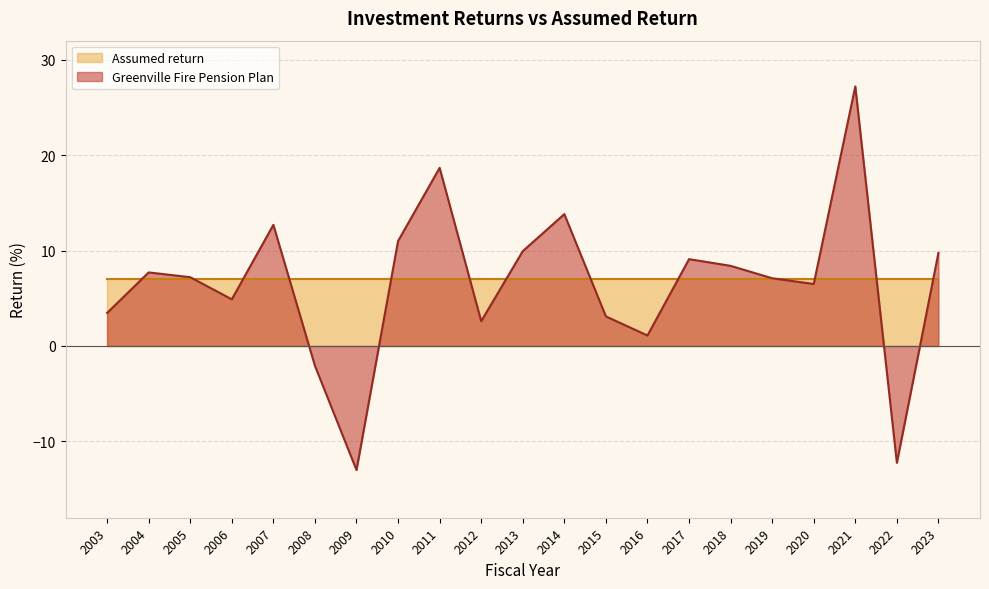

What is the difference between the values at 2006 and 2010?

6.1